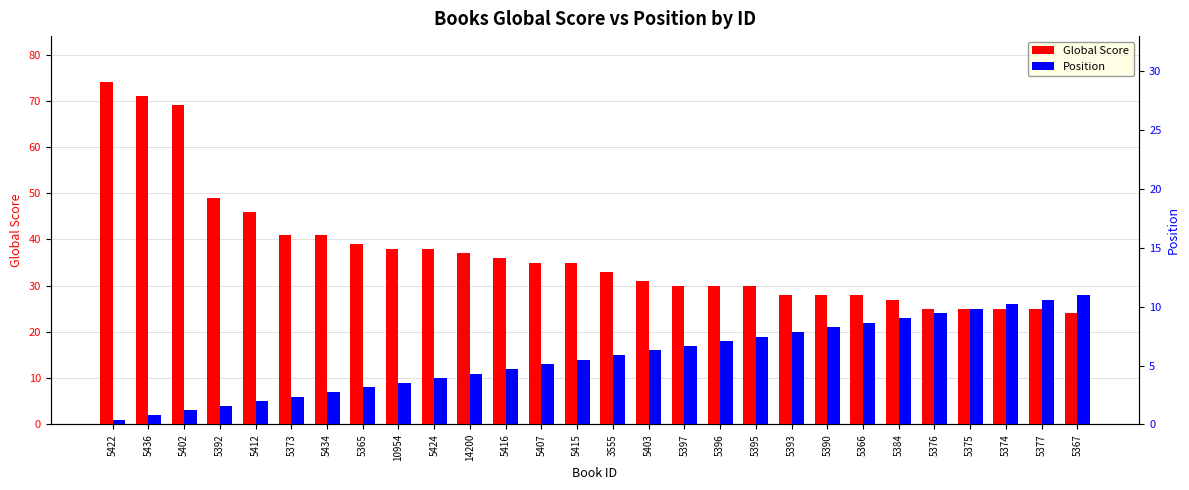

Rank the series by their average value, from highest to lowest.

Global Score, Position